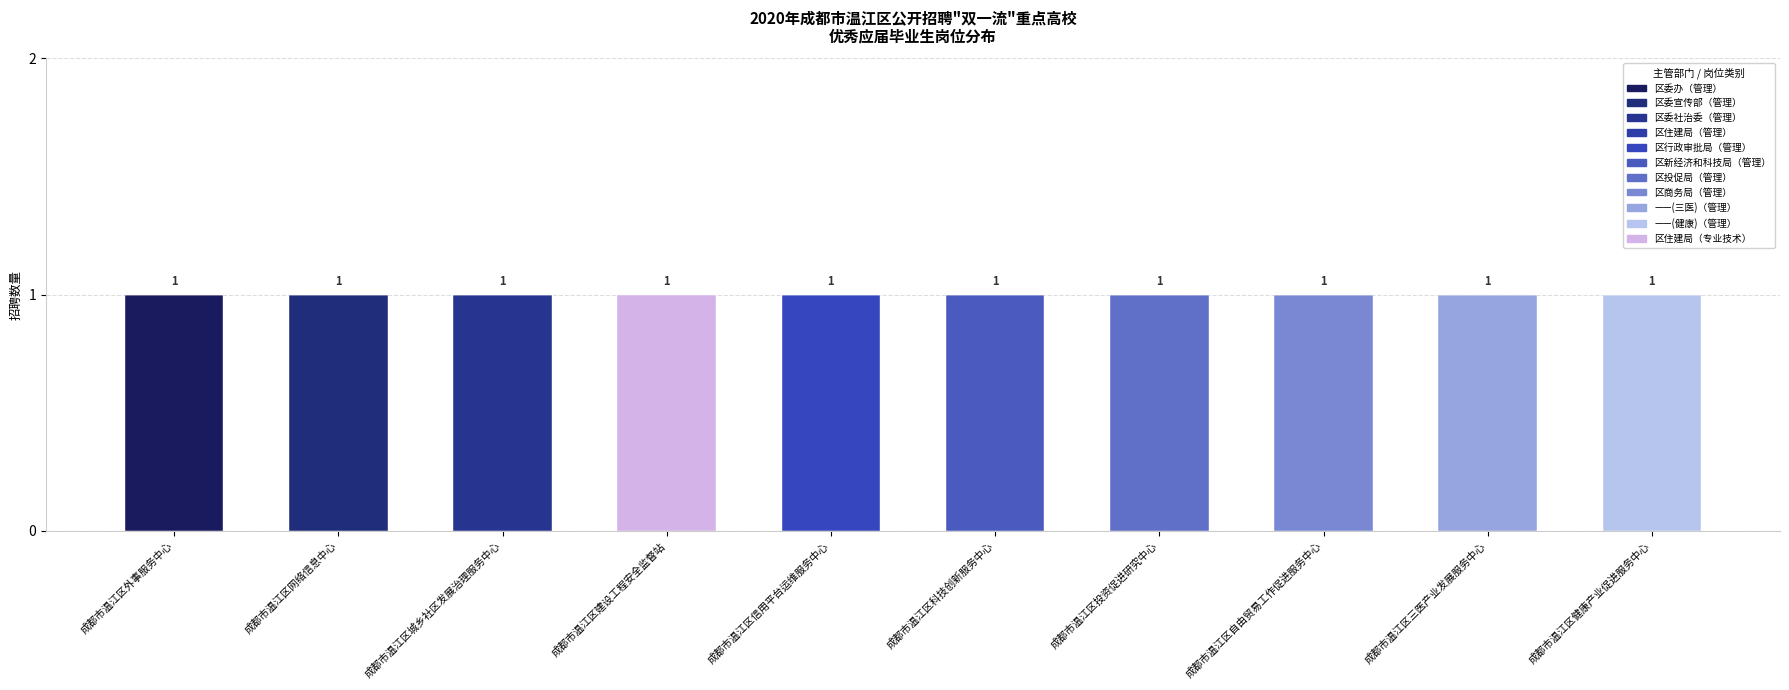

Rank the categories by value from lowest to highest.

成都市温江区外事服务中心, 成都市温江区网络信息中心, 成都市温江区城乡社区发展治理服务中心, 成都市温江区信用平台运维服务中心, 成都市温江区科技创新服务中心, 成都市温江区投资促进研究中心, 成都市温江区自由贸易工作促进服务中心, 成都市温江区三医产业发展服务中心, 成都市温江区健康产业促进服务中心, 成都市温江区建设工程安全监督站